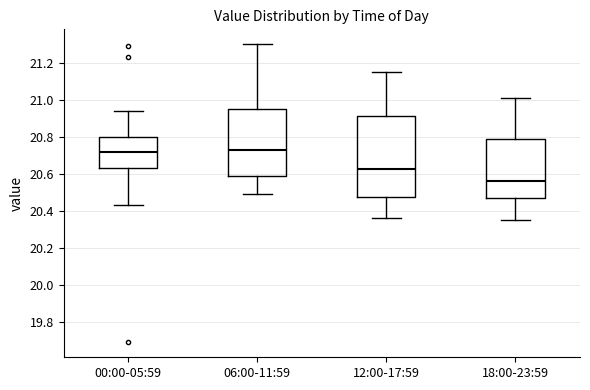

Which box's median line is the lowest?

18:00-23:59